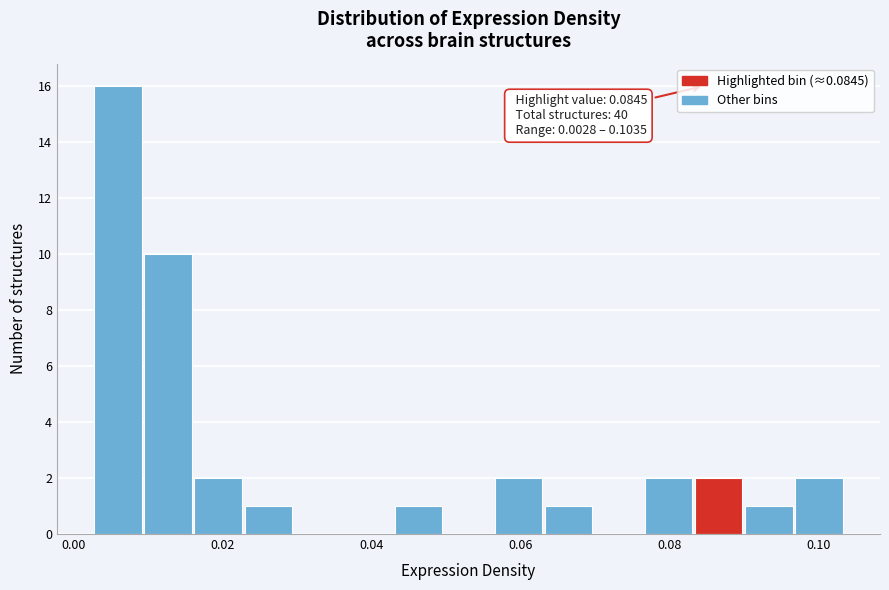

Read against the x-axis, roughly where is the centre of the tallest bar?

0.006